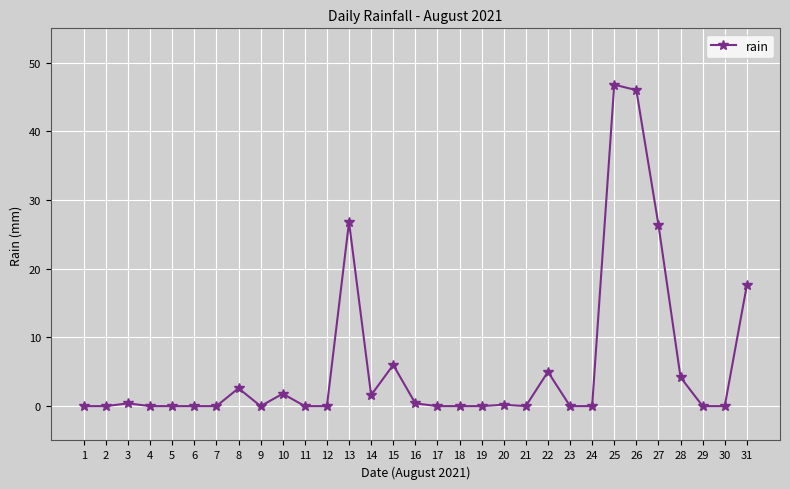

What is the change in value from 4 to 27?

+26.4